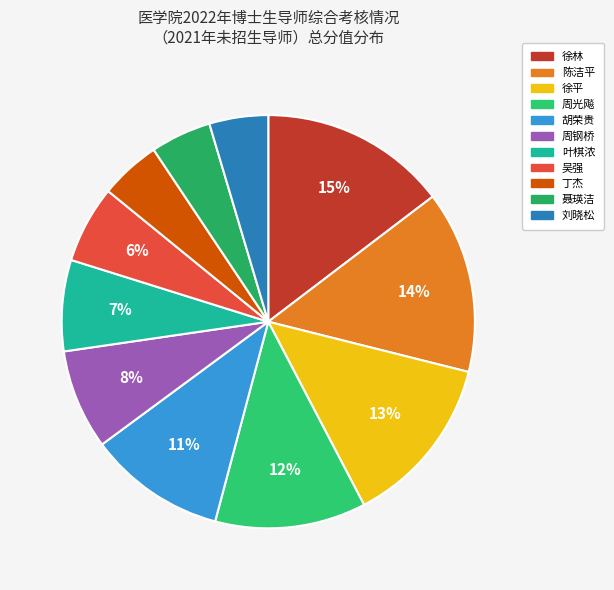

Approximately how many times larger is the value at 丁杰 compared to 吴强?

0.8